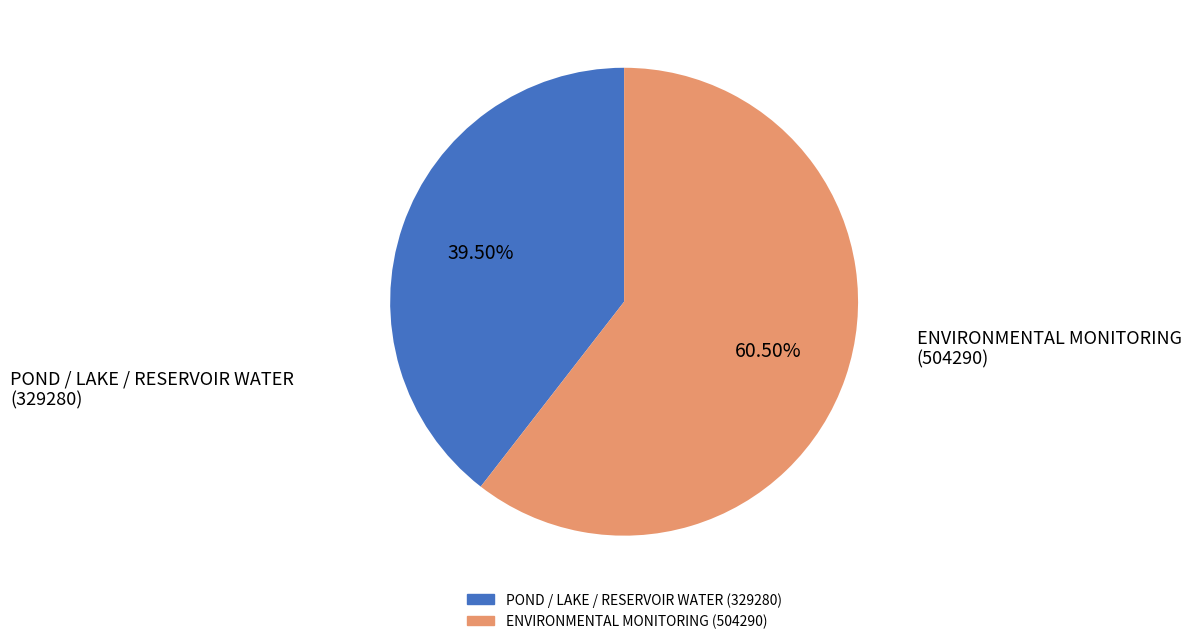

Is there any slice that represents more than half of the pie?

Yes